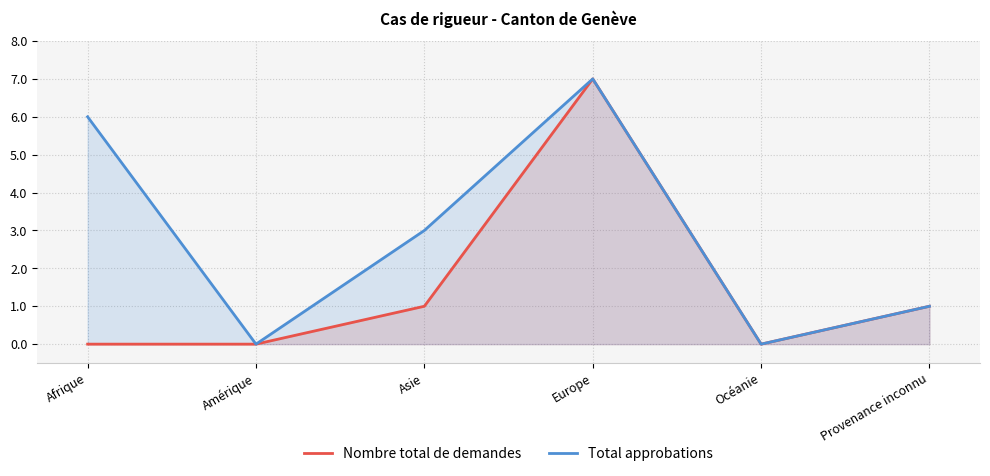

Reading right to left, what are all the values shown in this chart?

Nombre total de demandes: Provenance inconnu=1	Océanie=0	Europe=7	Asie=1	Amérique=0	Afrique=0
Total approbations: Provenance inconnu=1	Océanie=0	Europe=7	Asie=3	Amérique=0	Afrique=6